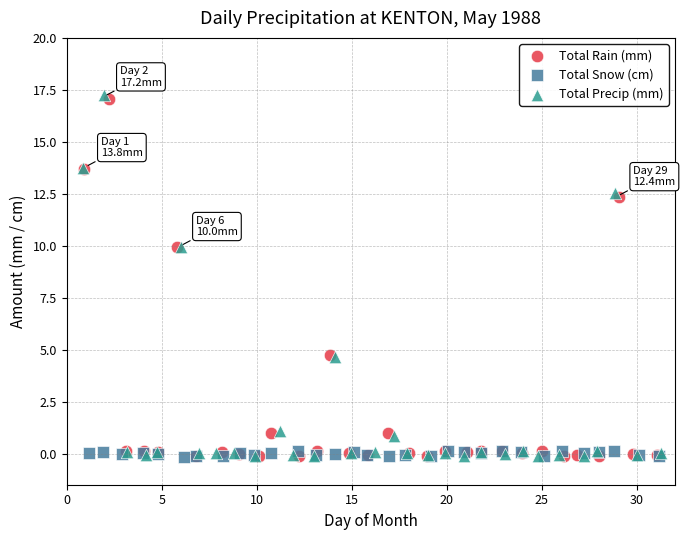

Which series has the largest Y range (max minus min)?

Total Precip (mm)